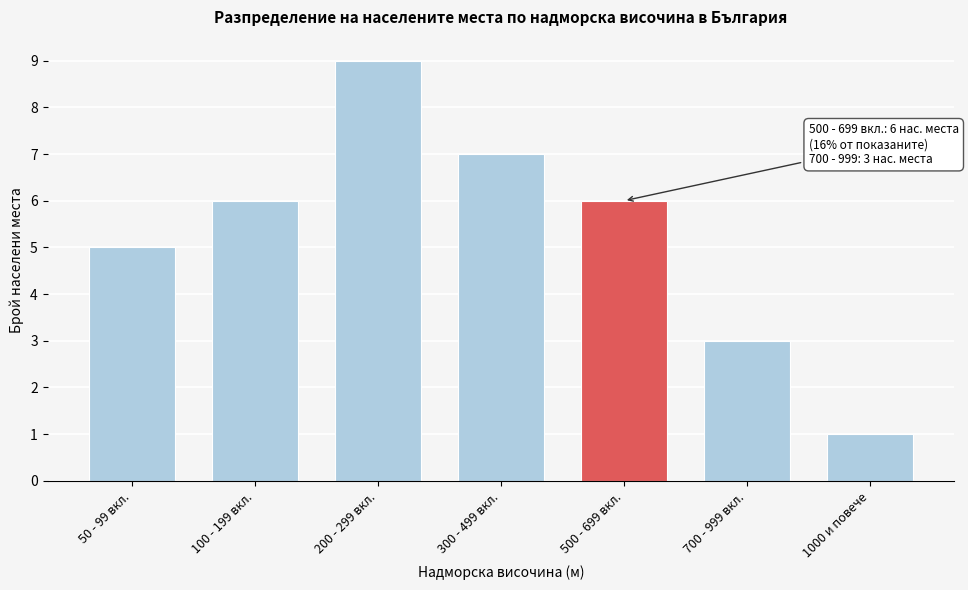

Reading right to left, extract all data points from this chart.

1000 и повече=1	700 - 999 вкл.=3	500 - 699 вкл.=6	300 - 499 вкл.=7	200 - 299 вкл.=9	100 - 199 вкл.=6	50 - 99 вкл.=5